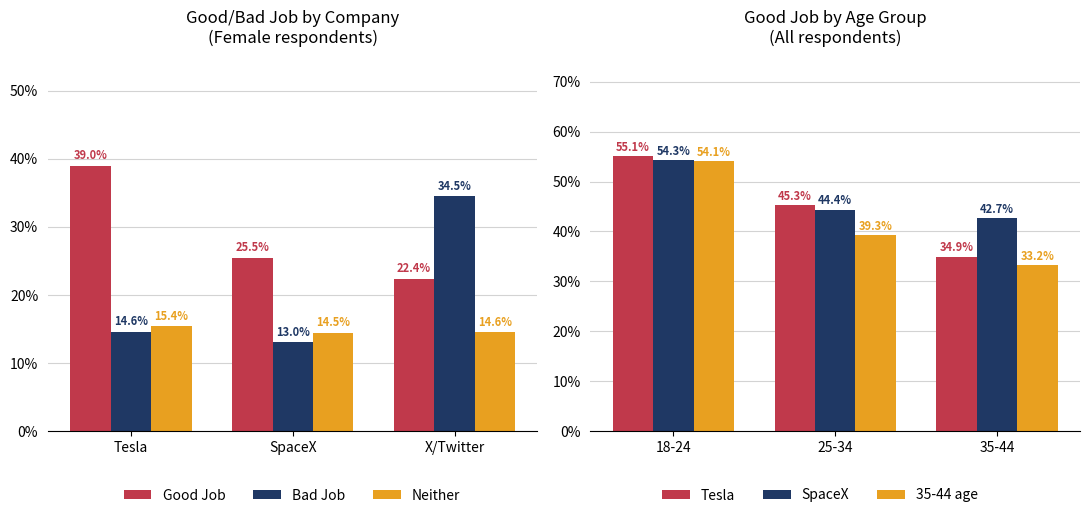

What is the label of the 2nd bar from the left?

SpaceX